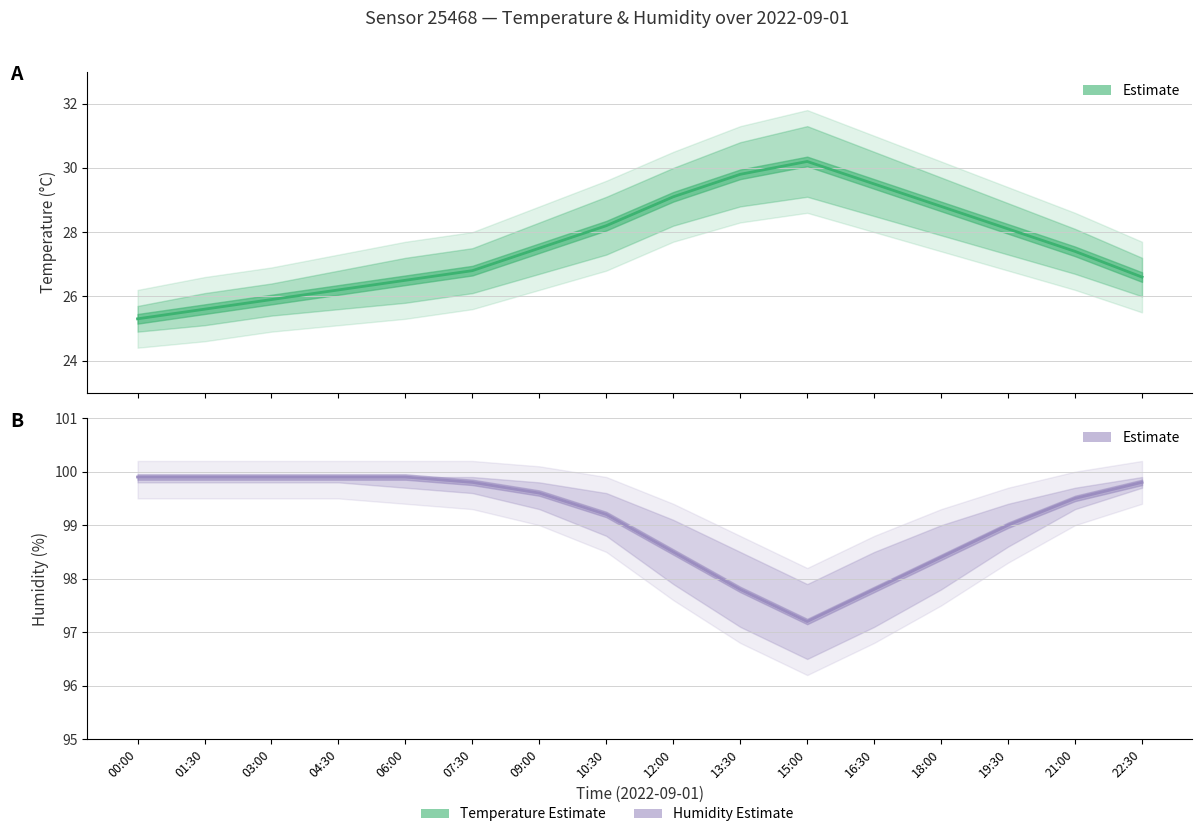

Rank the series at 21:00 from highest to lowest value.

Humidity (%), Temperature (°C)